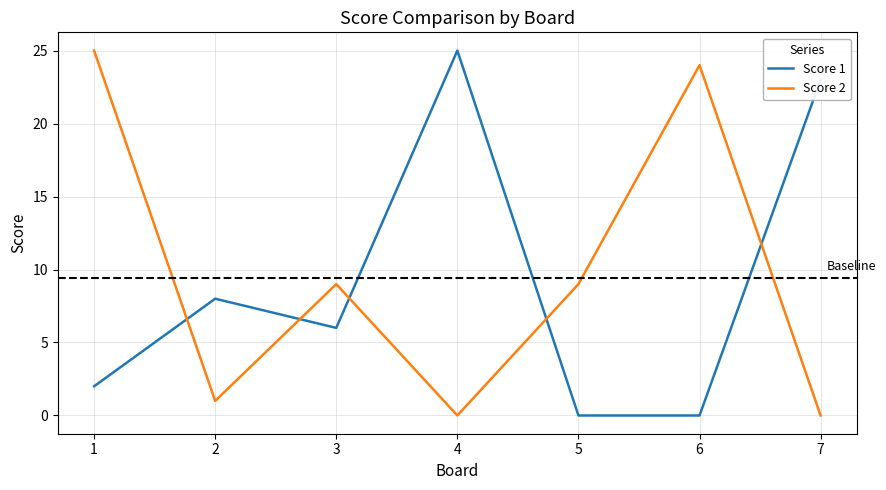

Reading right to left, extract all data points from this chart.

Score 1: 7=23	6=0	5=0	4=25	3=6	2=8	1=2
Score 2: 7=0	6=24	5=9	4=0	3=9	2=1	1=25